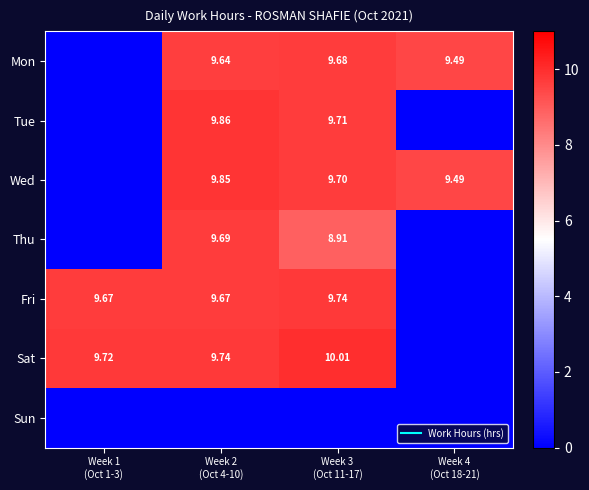

How many series are shown in this chart?

7